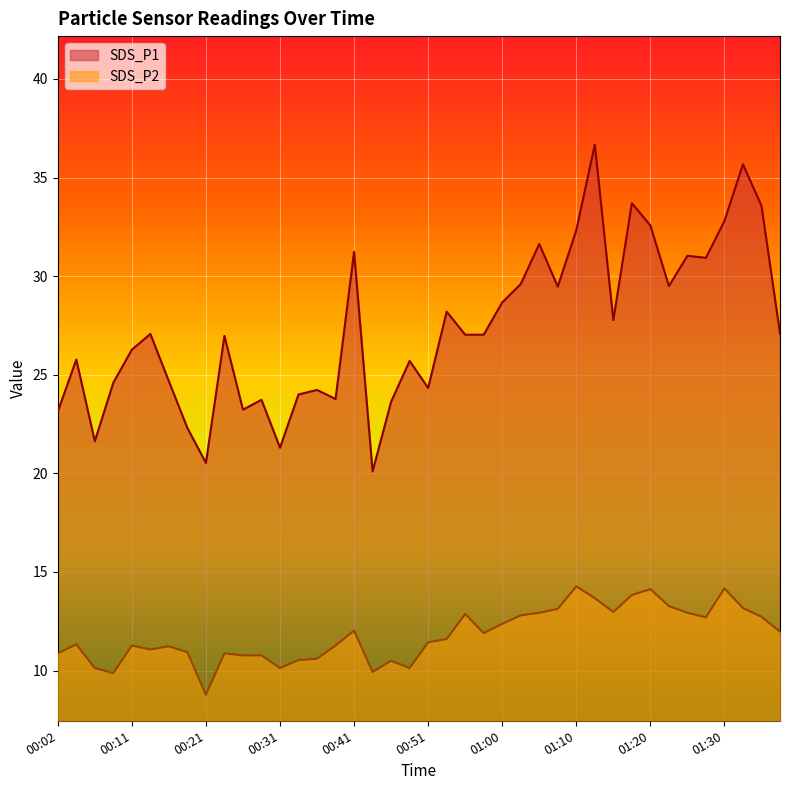

What is the difference between the SDS_P2 values at 01:27 and 00:43?

2.8